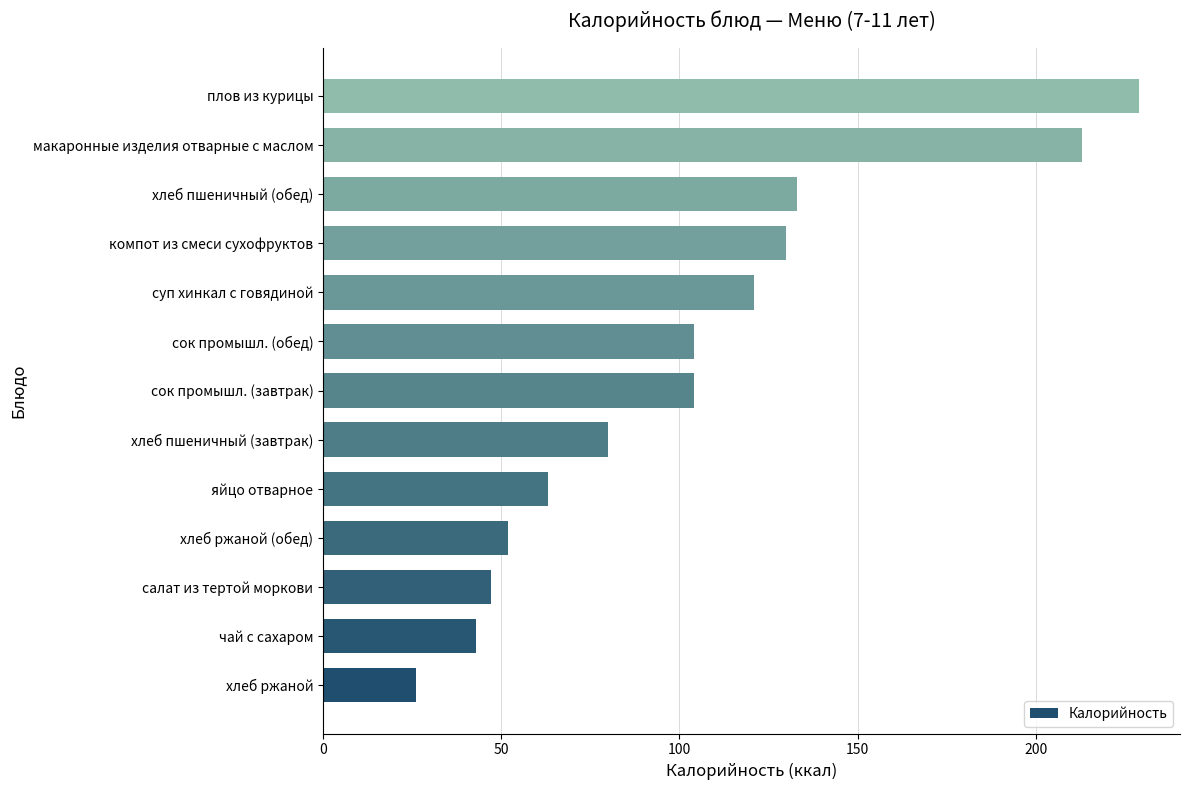

What is the maximum value shown in the chart?

229